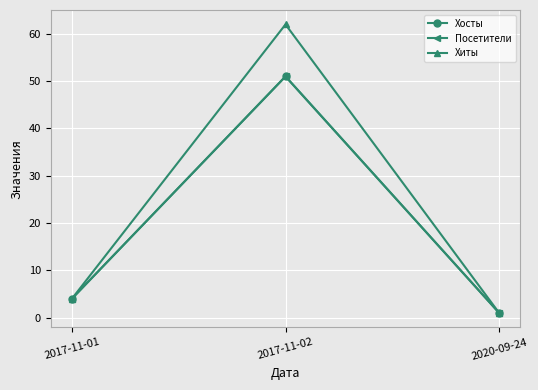

Which series has the largest range (max minus min)?

Хиты